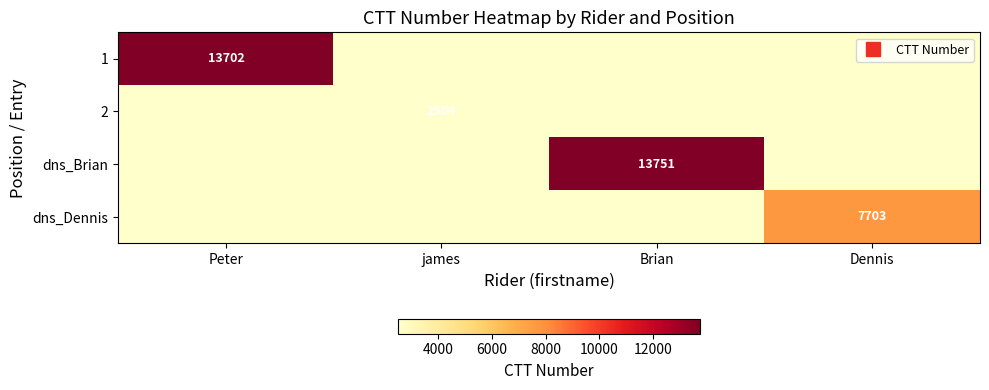

Which category has the lowest value in the dns_Dennis series?

Peter